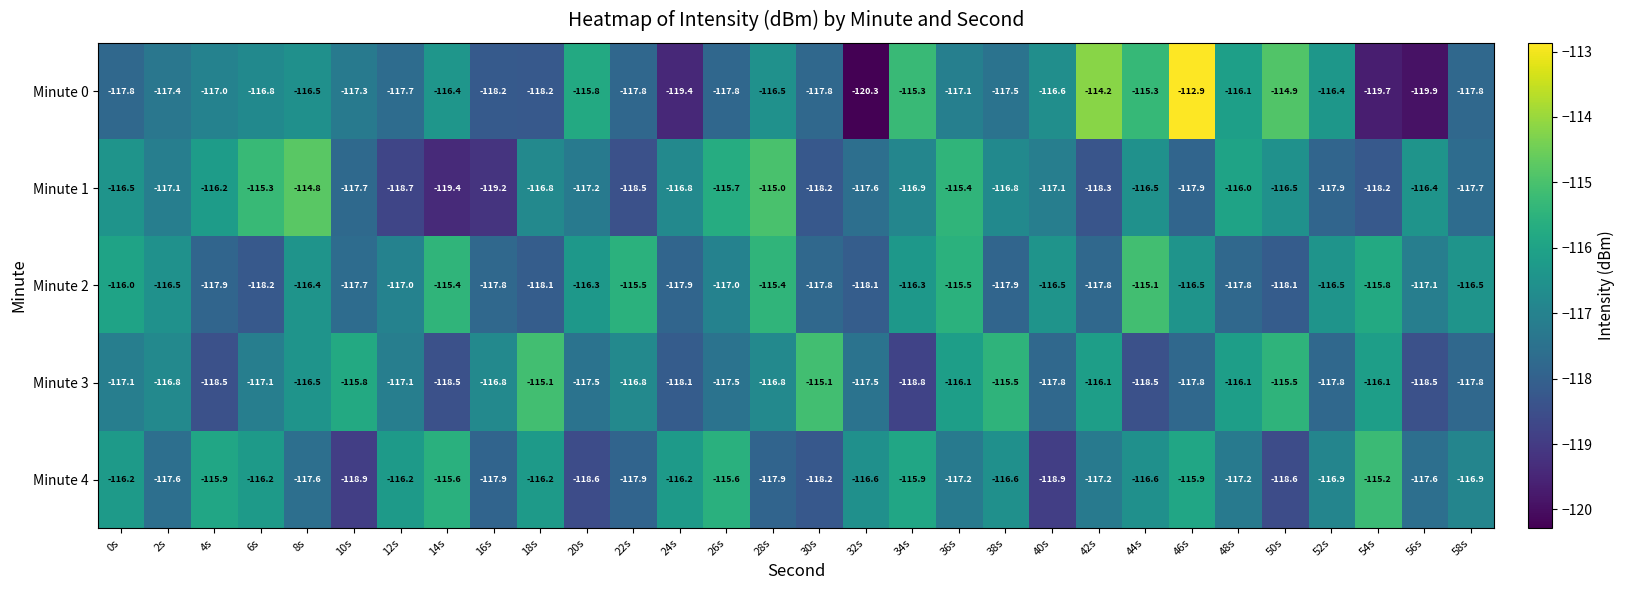

What is the sum of all Minute 1 values?

-3512.3